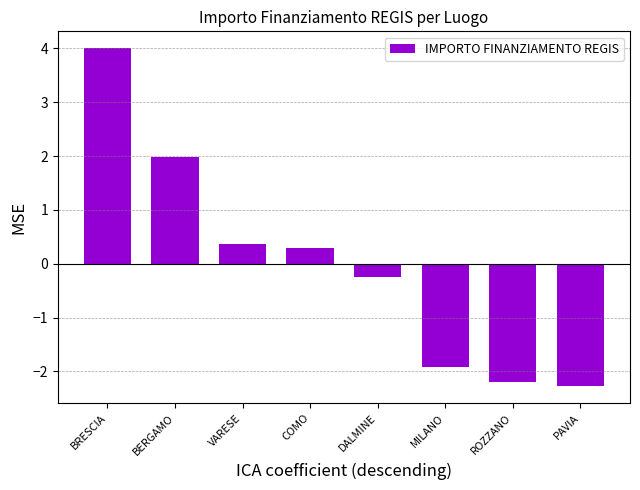

List the labels in order of value, largest first.

BRESCIA, BERGAMO, VARESE, COMO, DALMINE, MILANO, ROZZANO, PAVIA